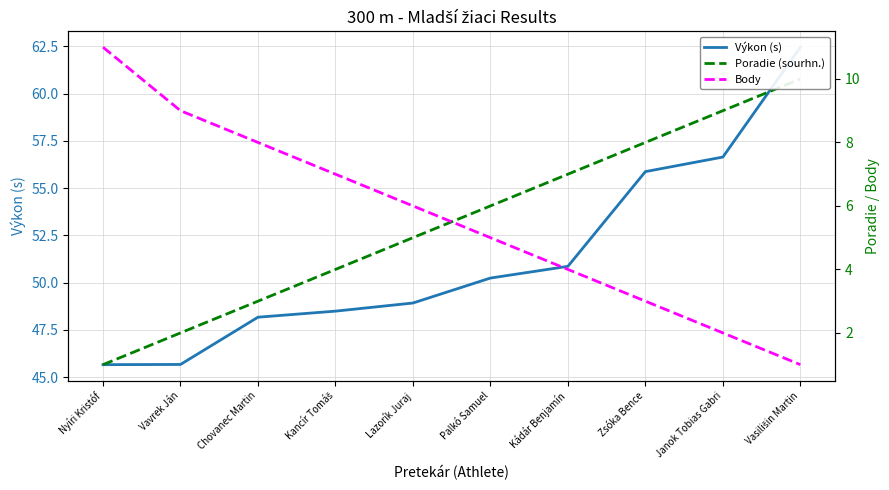

What is the label of the 10th point from the right?

Nyíri Kristóf